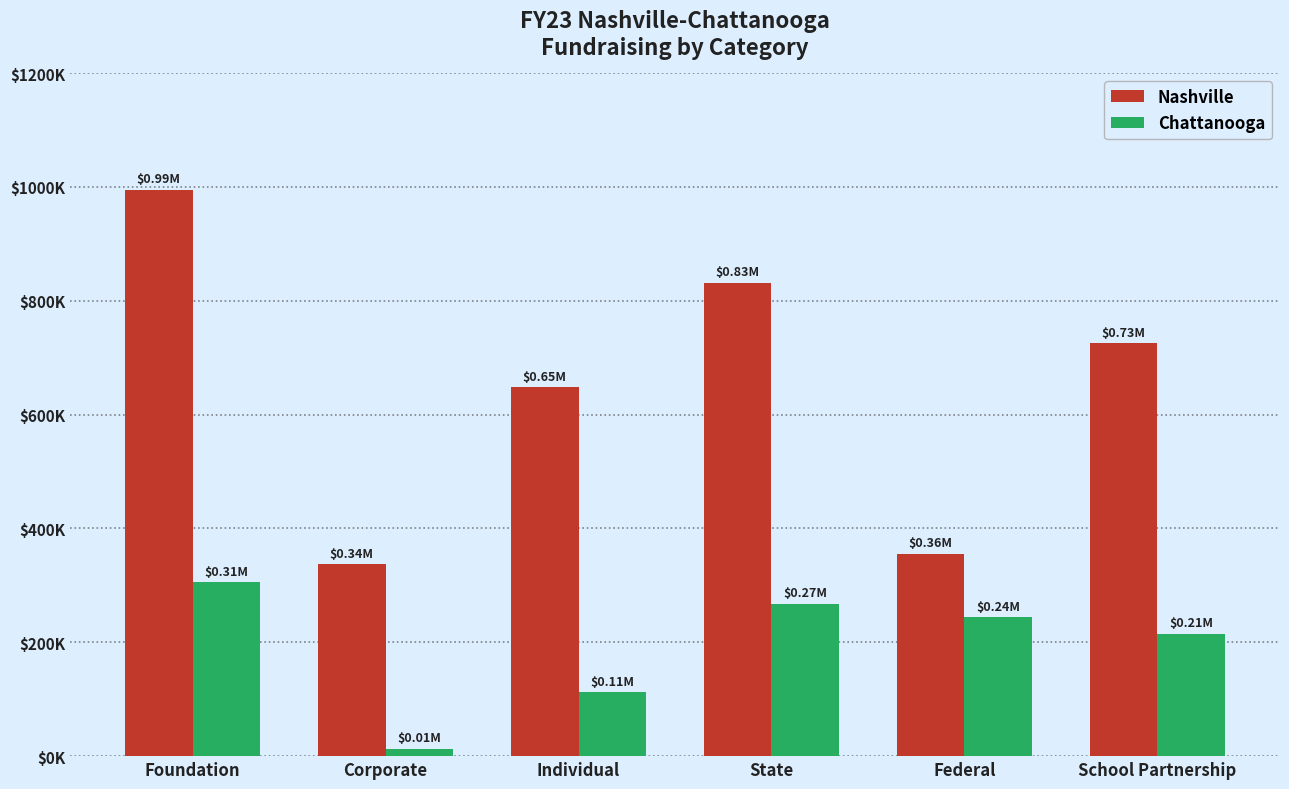

Where is Nashville nearest to the value 665921?

Individual